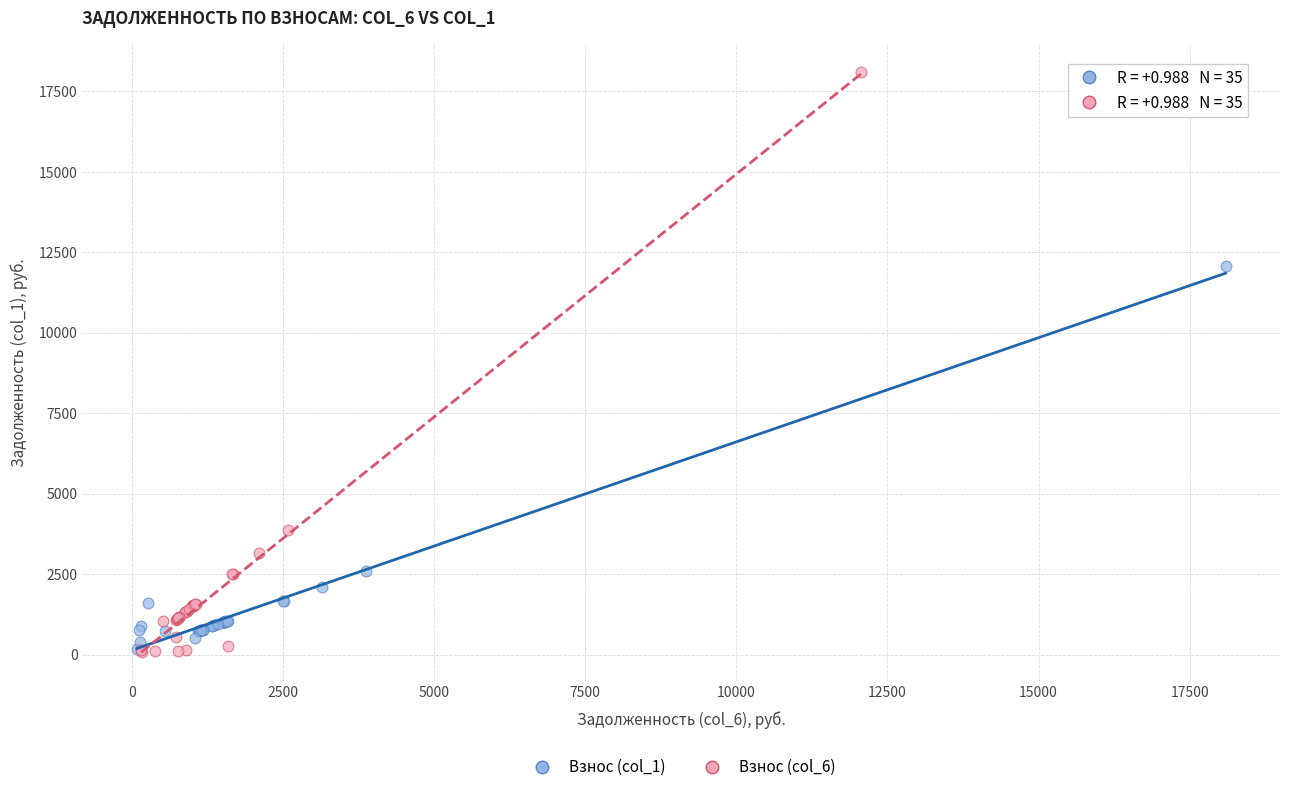

Which series has the largest Y range (max minus min)?

Взнос (col_6)